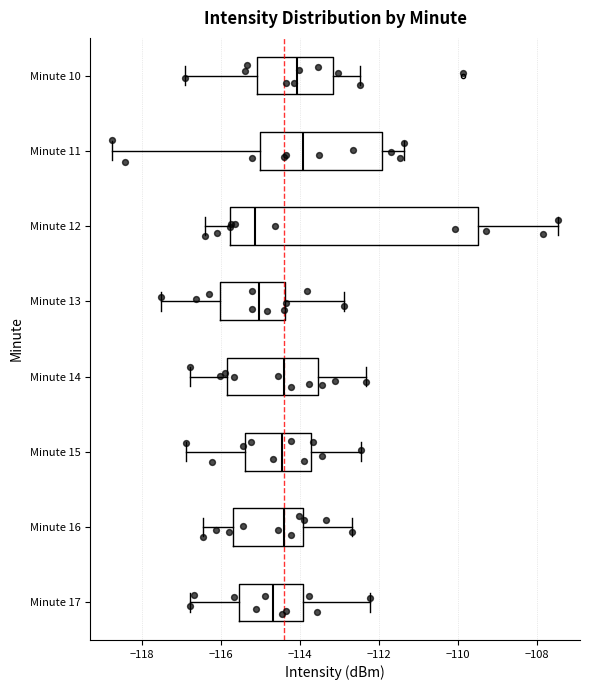

Which box is the widest, from its left edge to its right edge?

Minute 12